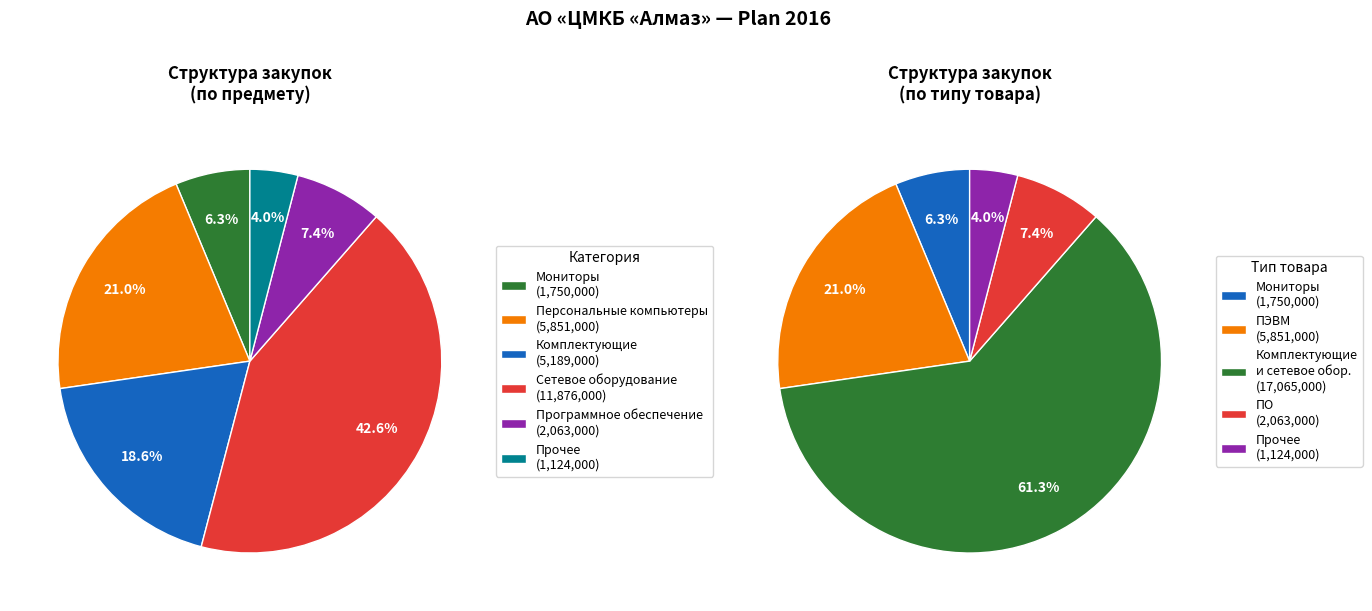

To the nearest percent, what is the difference between the largest and smallest slice percentages?

57%